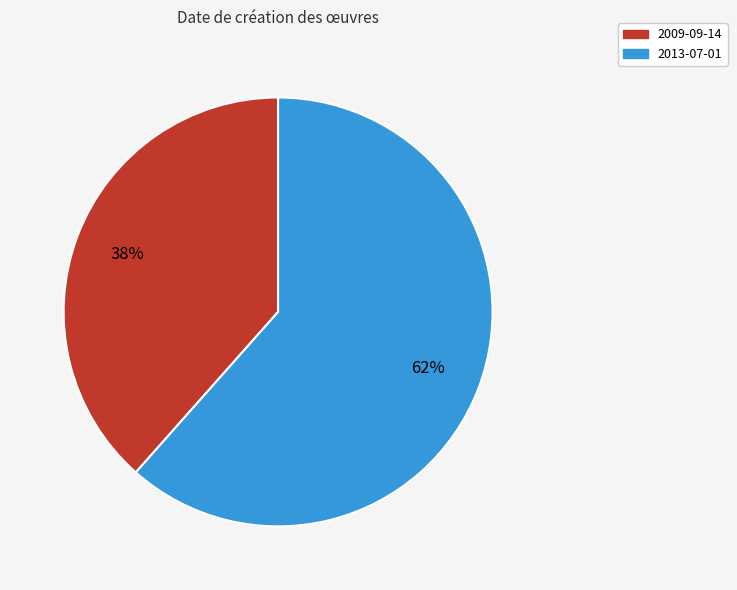

To the nearest percent, what is the combined percentage of 2013-07-01 and 2009-09-14?

100%